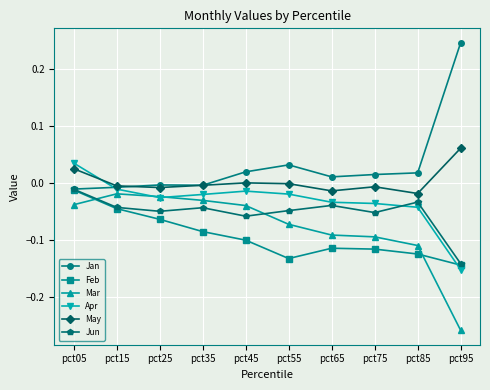

True or false: Jan has more than 1 interior local peaks.

True